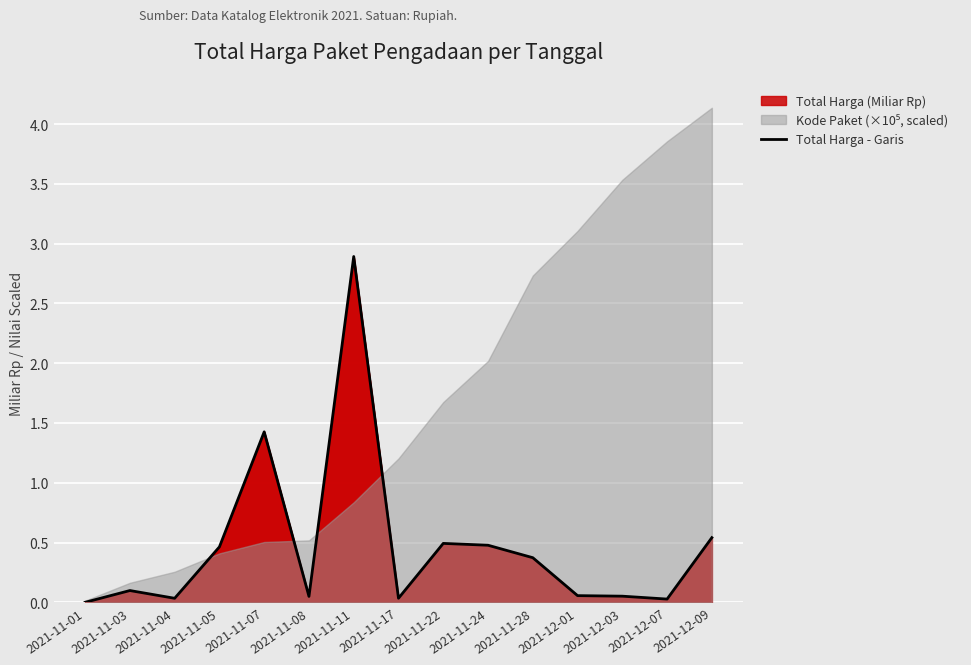

List the labels in order of value, largest first.

2021-11-11, 2021-11-07, 2021-12-09, 2021-11-22, 2021-11-24, 2021-11-05, 2021-11-28, 2021-11-03, 2021-12-01, 2021-12-03, 2021-11-08, 2021-11-17, 2021-11-04, 2021-12-07, 2021-11-01